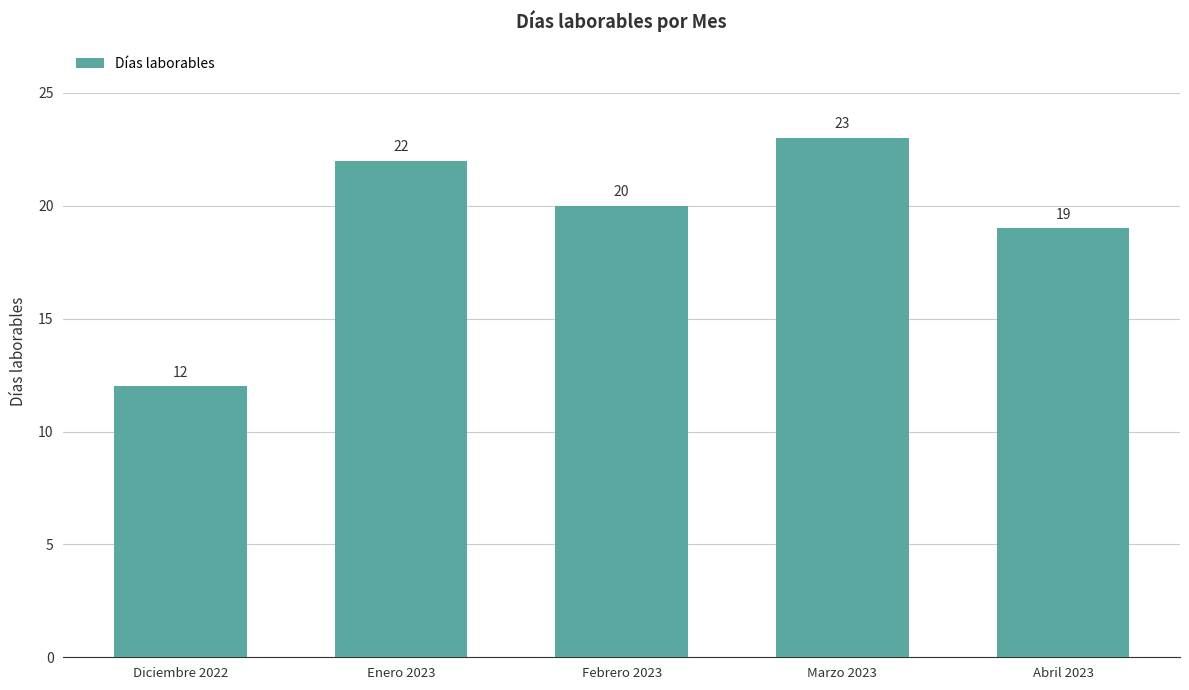

Which category has the highest value across all series?

Marzo 2023